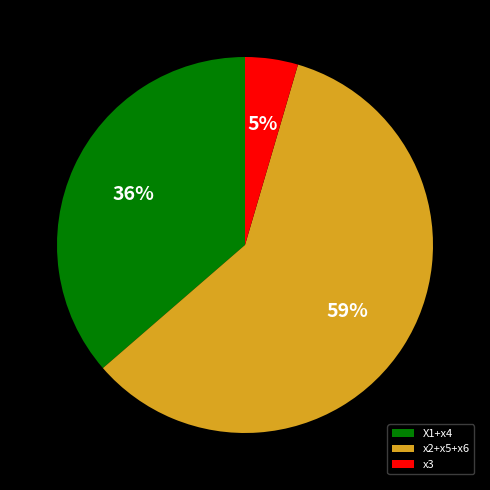

Count the number of slices in the pie.

3